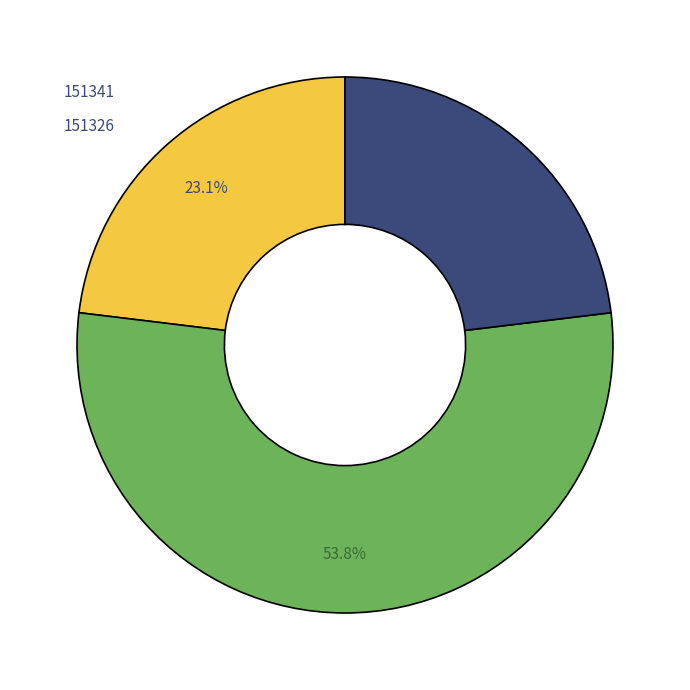

Is there a majority slice in this chart?

Yes